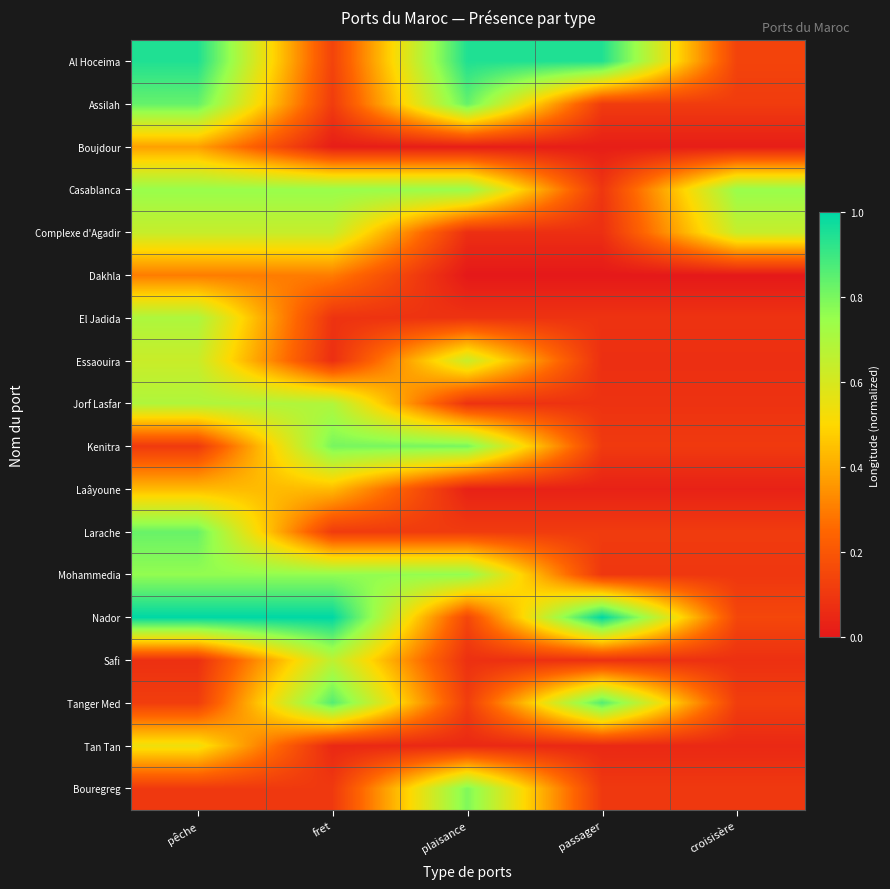

At which category is the sum across all series the highest?

pêche